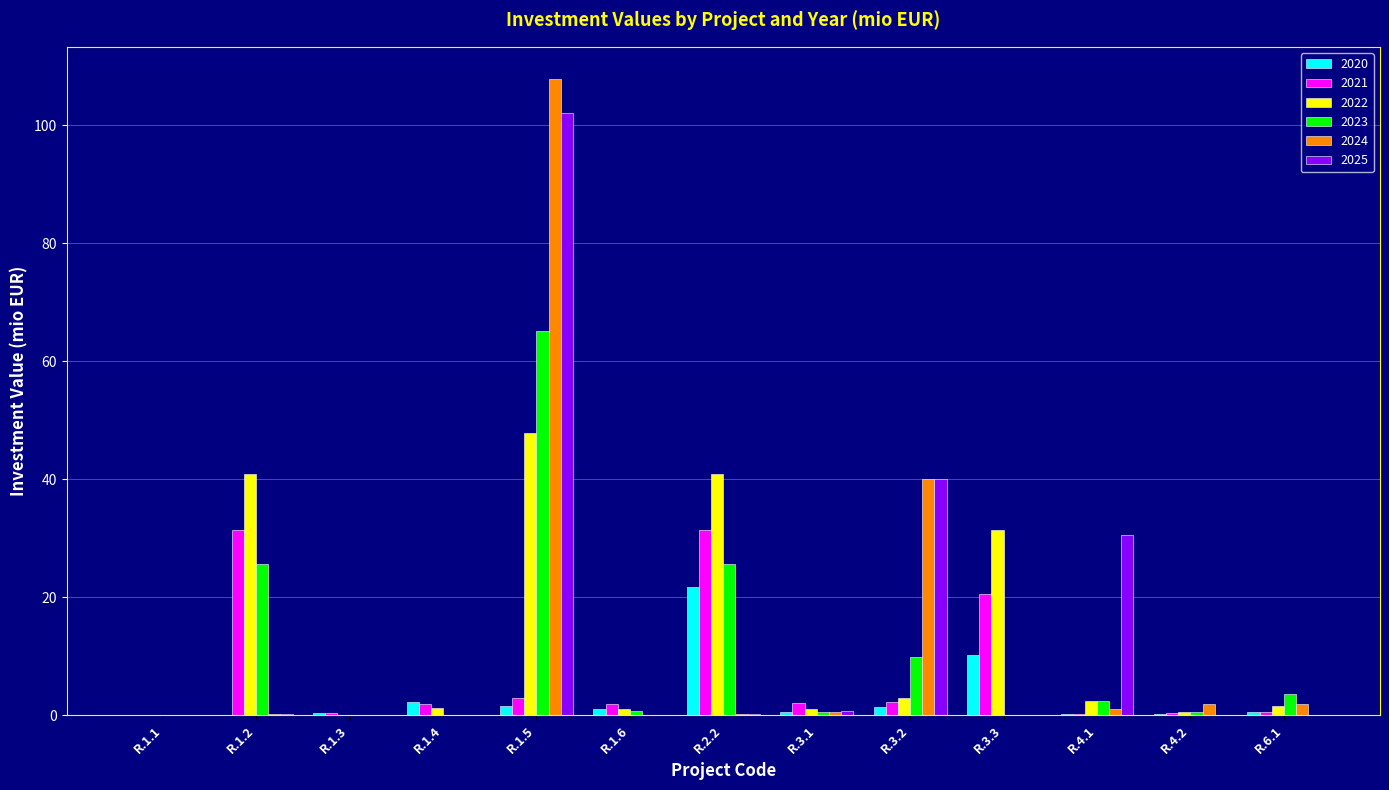

At which category is the sum across all series the highest?

R.1.5